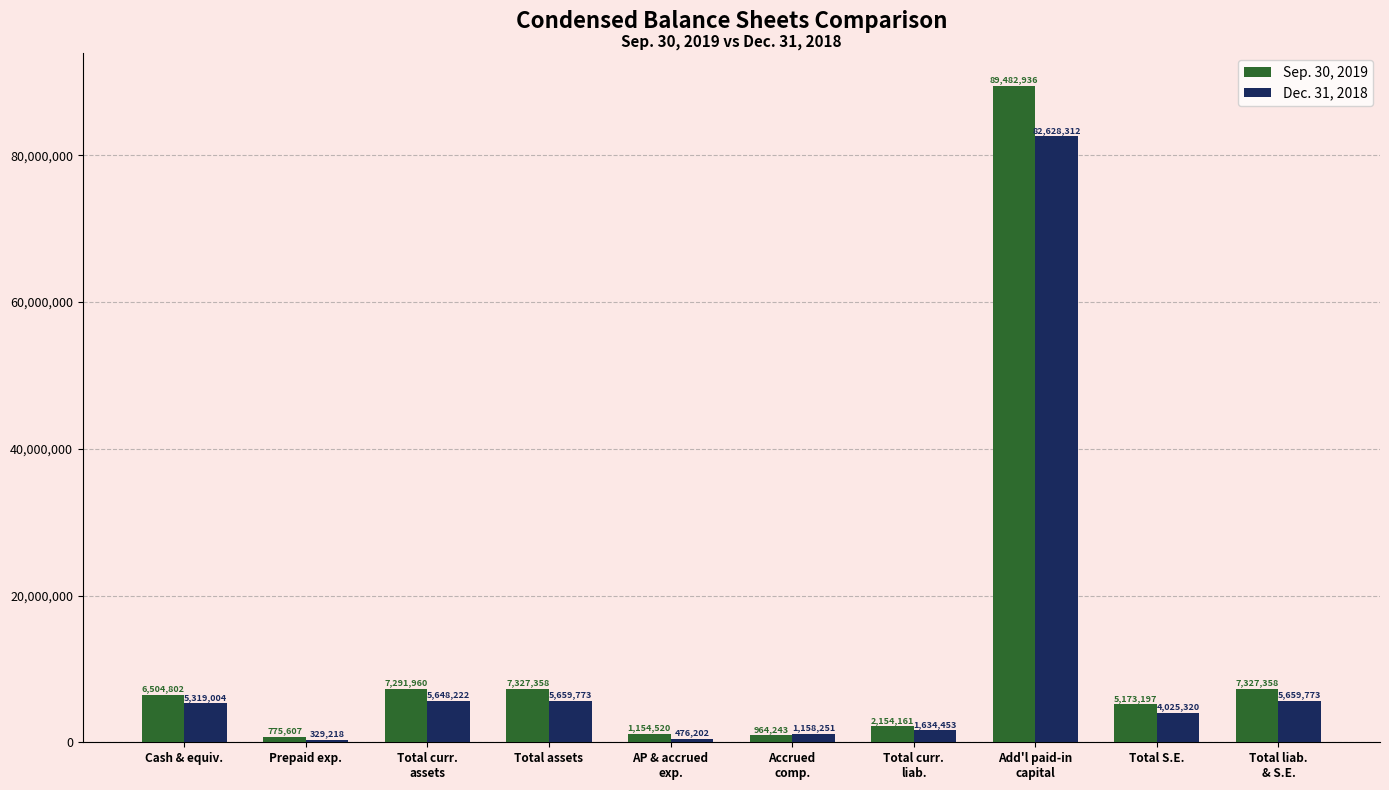

Which series has the largest range (max minus min)?

Sep. 30, 2019